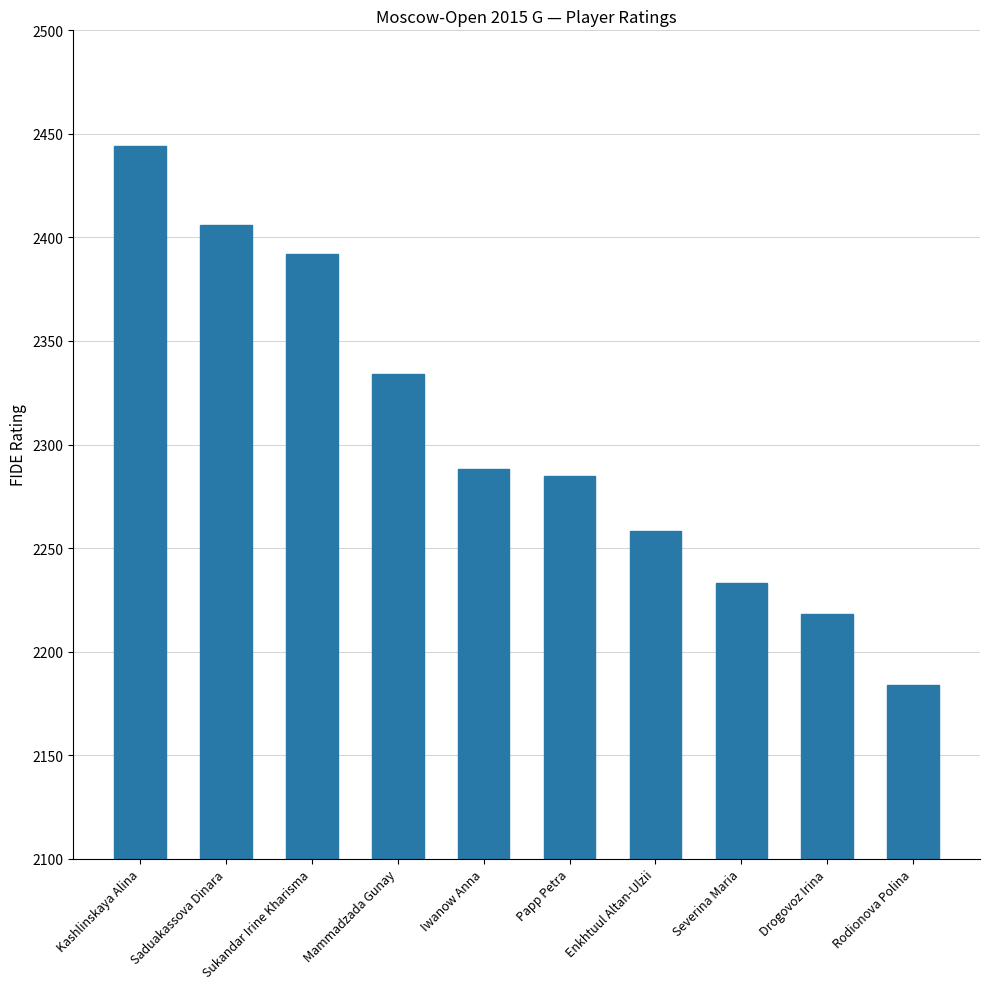

Which label corresponds to the smallest value in the chart?

Rodionova Polina